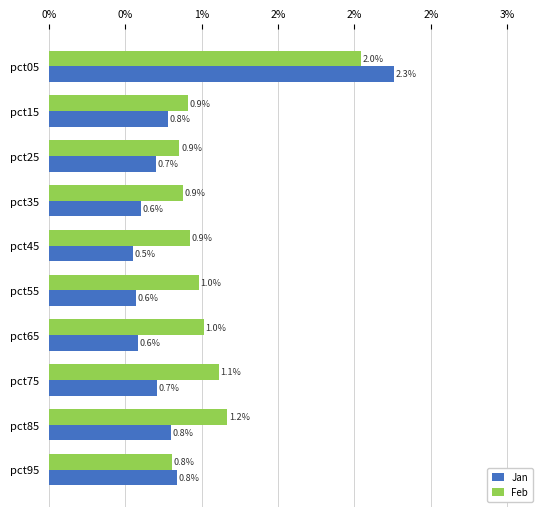

What are all the series names shown in the legend?

Jan, Feb